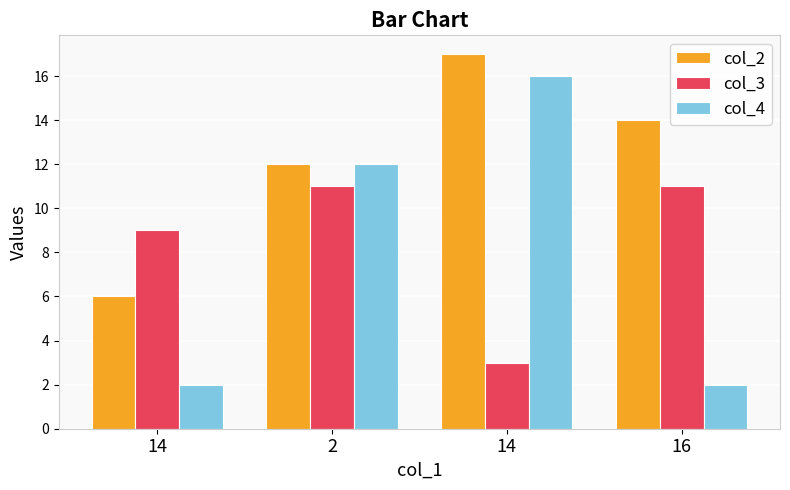

What is the minimum value for col_2?

6